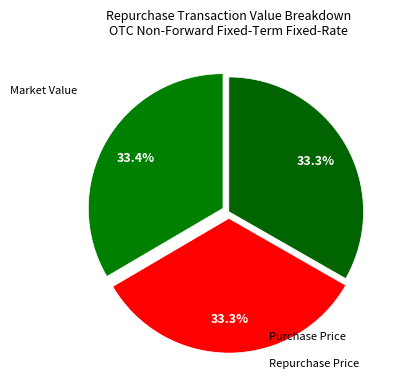

What is the smallest slice in the pie chart?

Repurchase Price